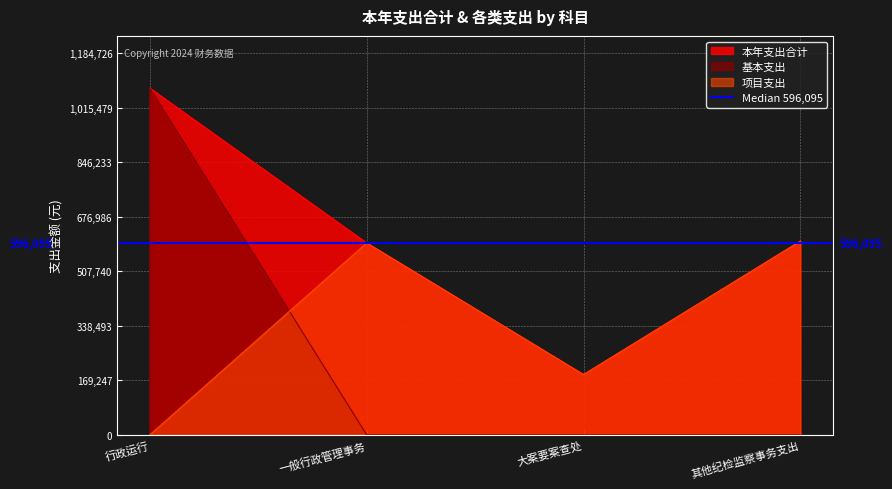

What is the difference between the maximum and minimum values in the 本年支出合计 series?

889891.5